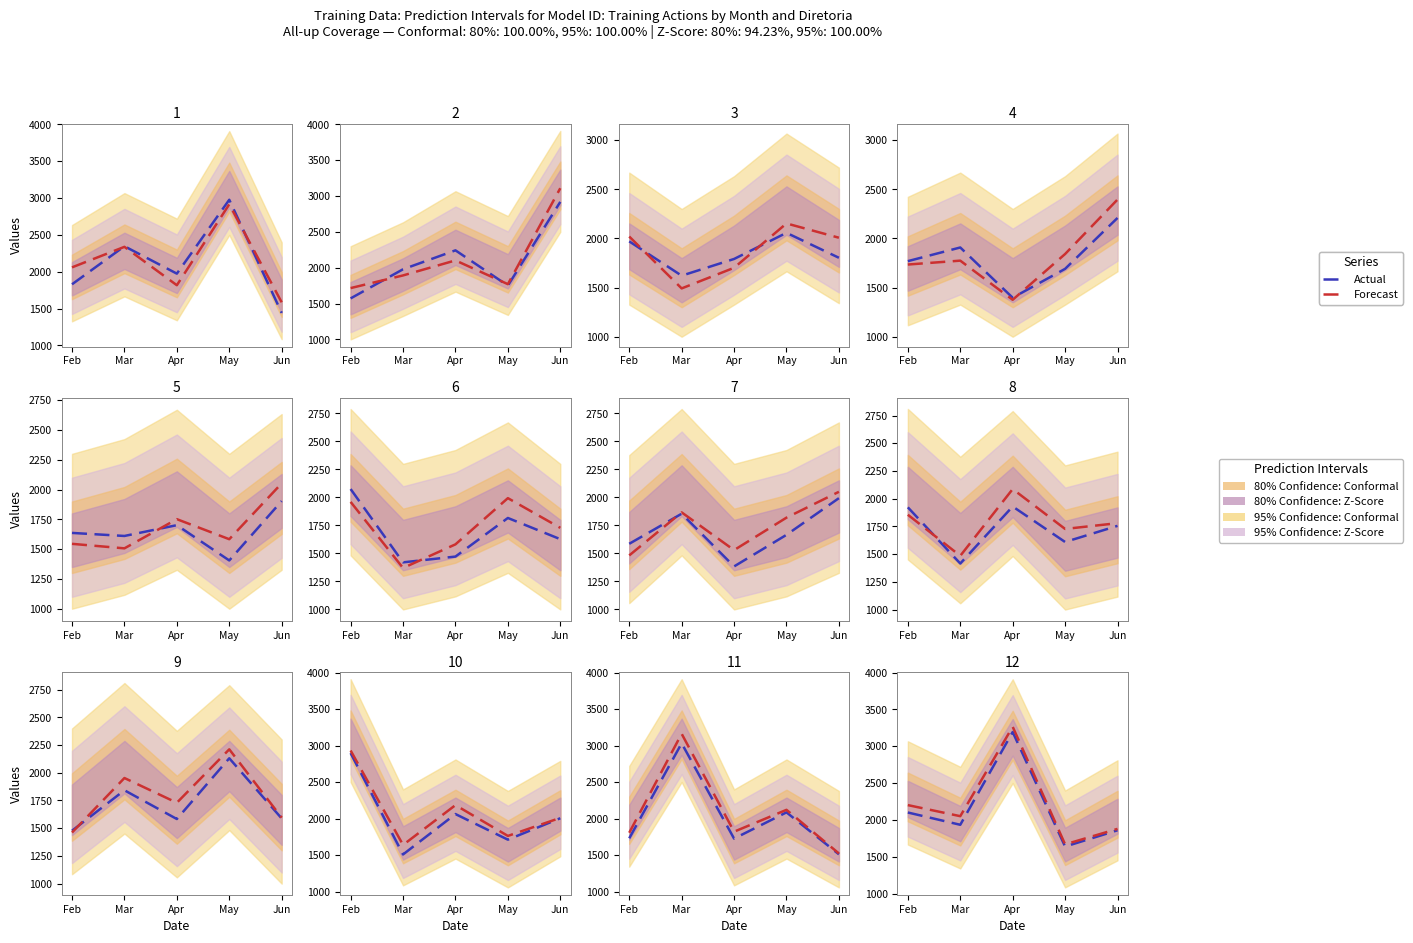

At which label does Forecast first exceed 2050?

Feb